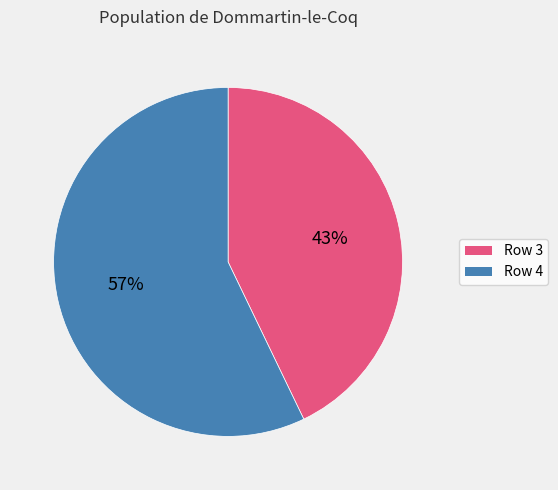

What percentage is the Row 4 slice, to the nearest percent?

57%